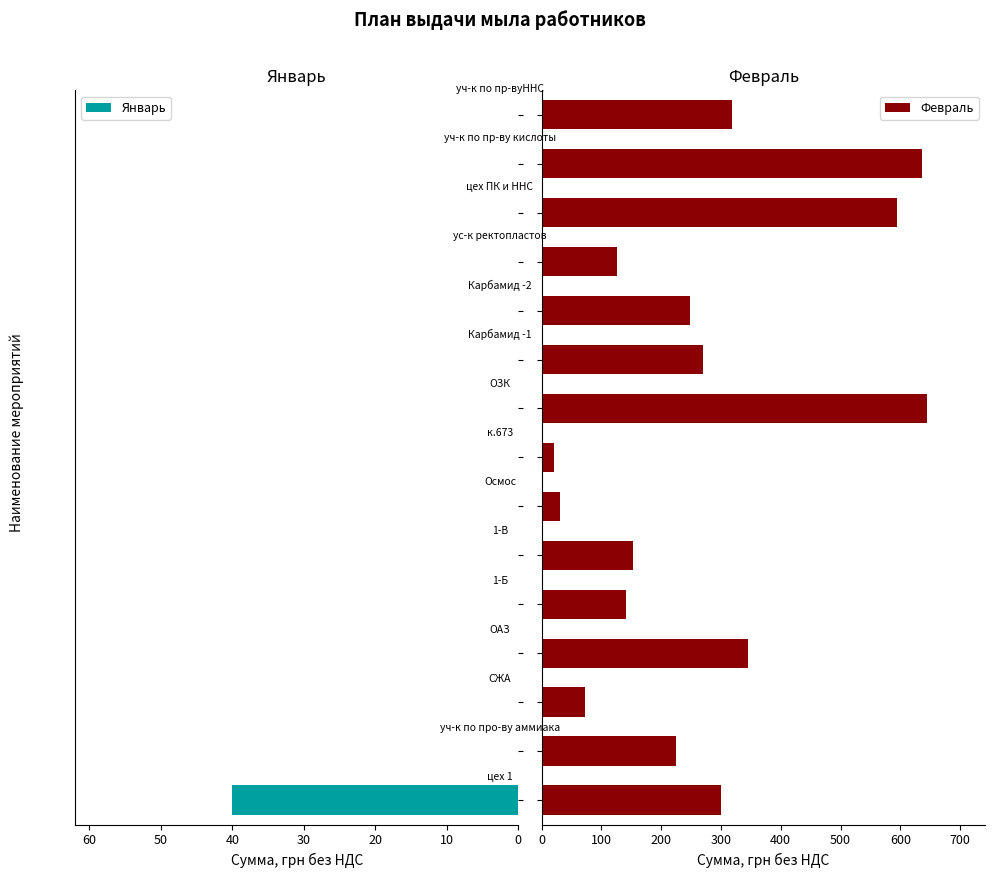

Rank the series by their average value, from lowest to highest.

Январь, Февраль